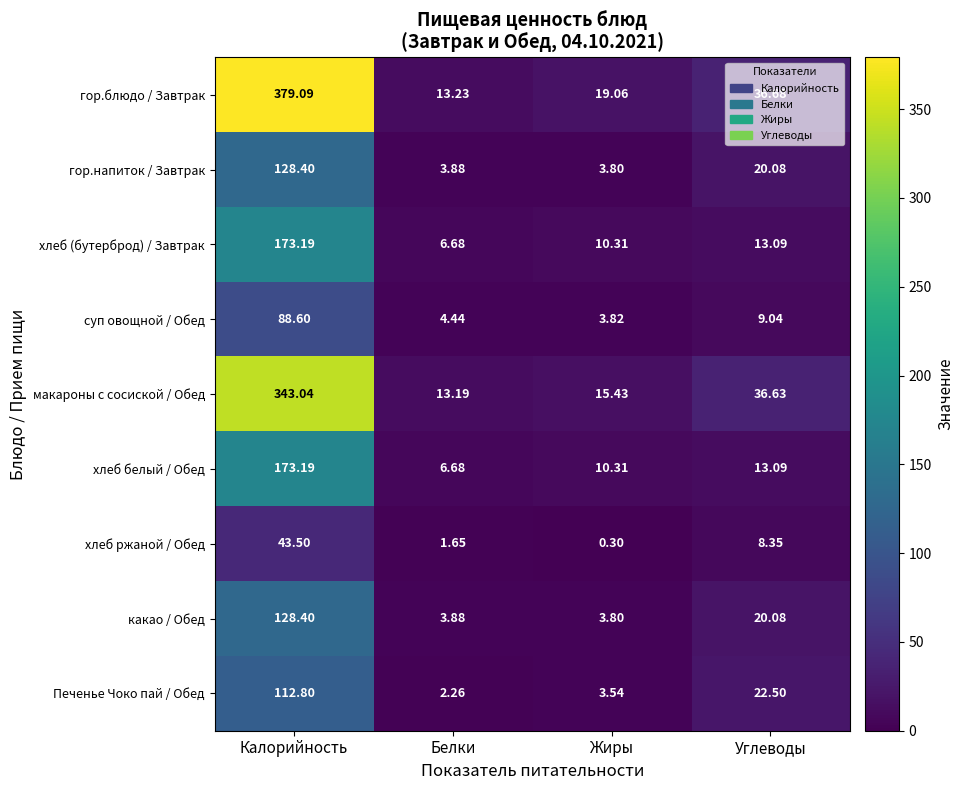

At which category does the chart reach its peak across all series?

Калорийность